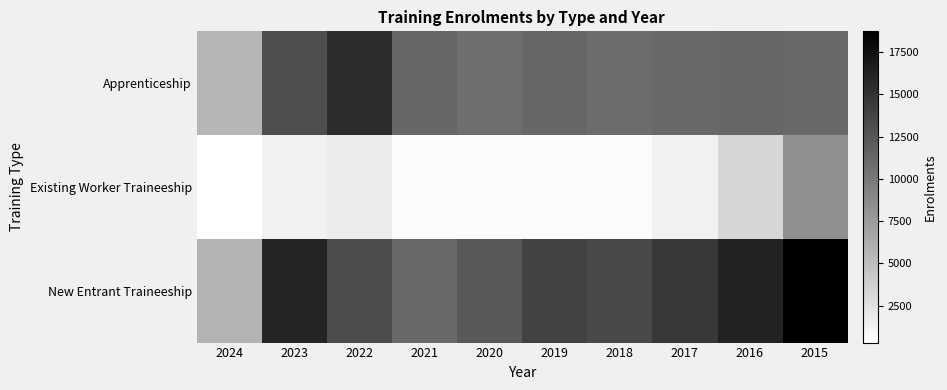

Rank the series at 2019 from lowest to highest value.

Existing Worker Traineeship, Apprenticeship, New Entrant Traineeship